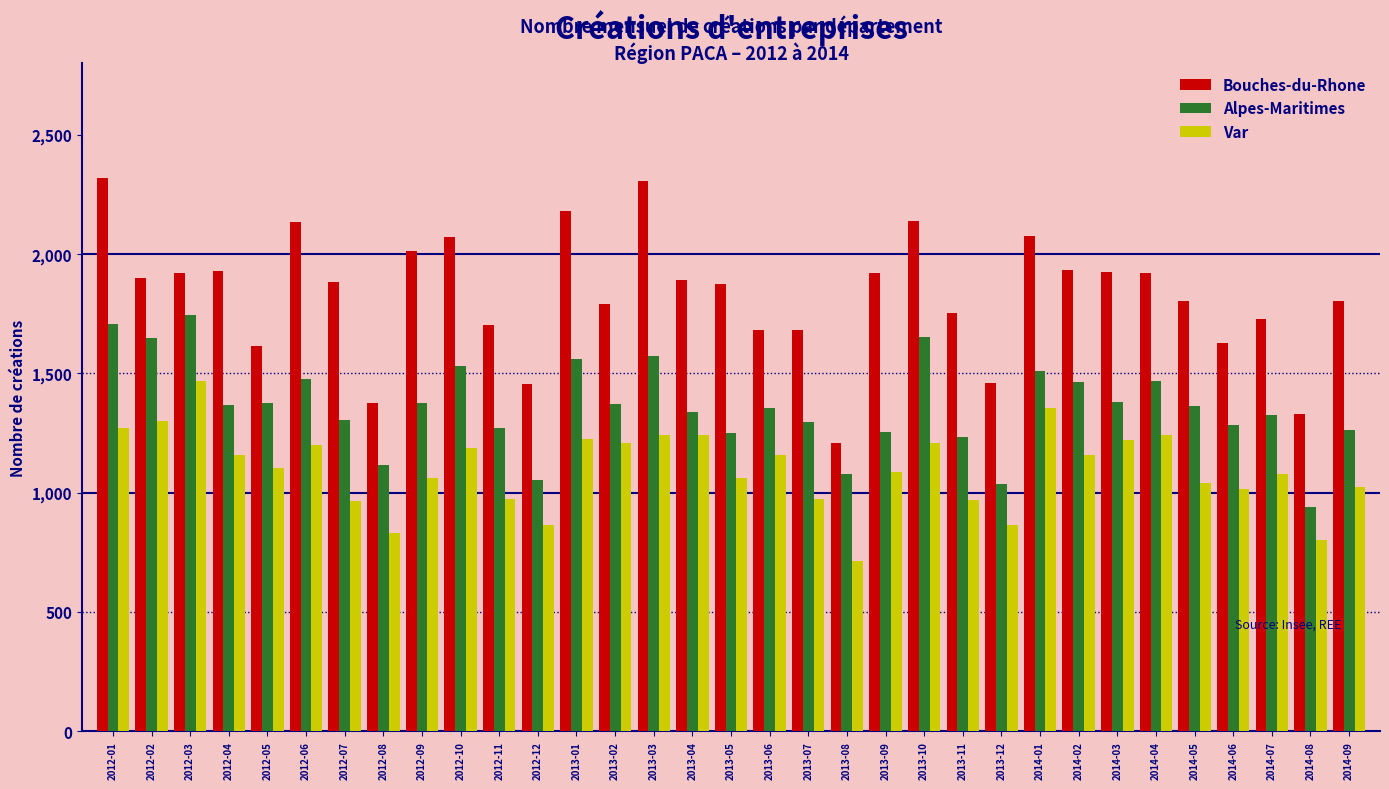

The value of Var at 2012-05 is 1102. True or false?

True